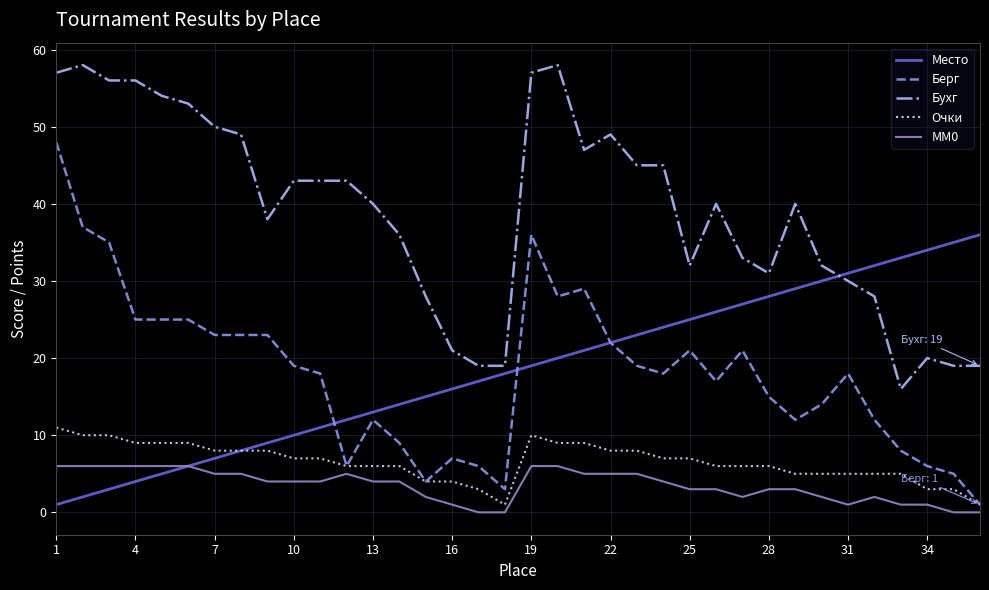

Which series has the largest total across all categories?

Бухг